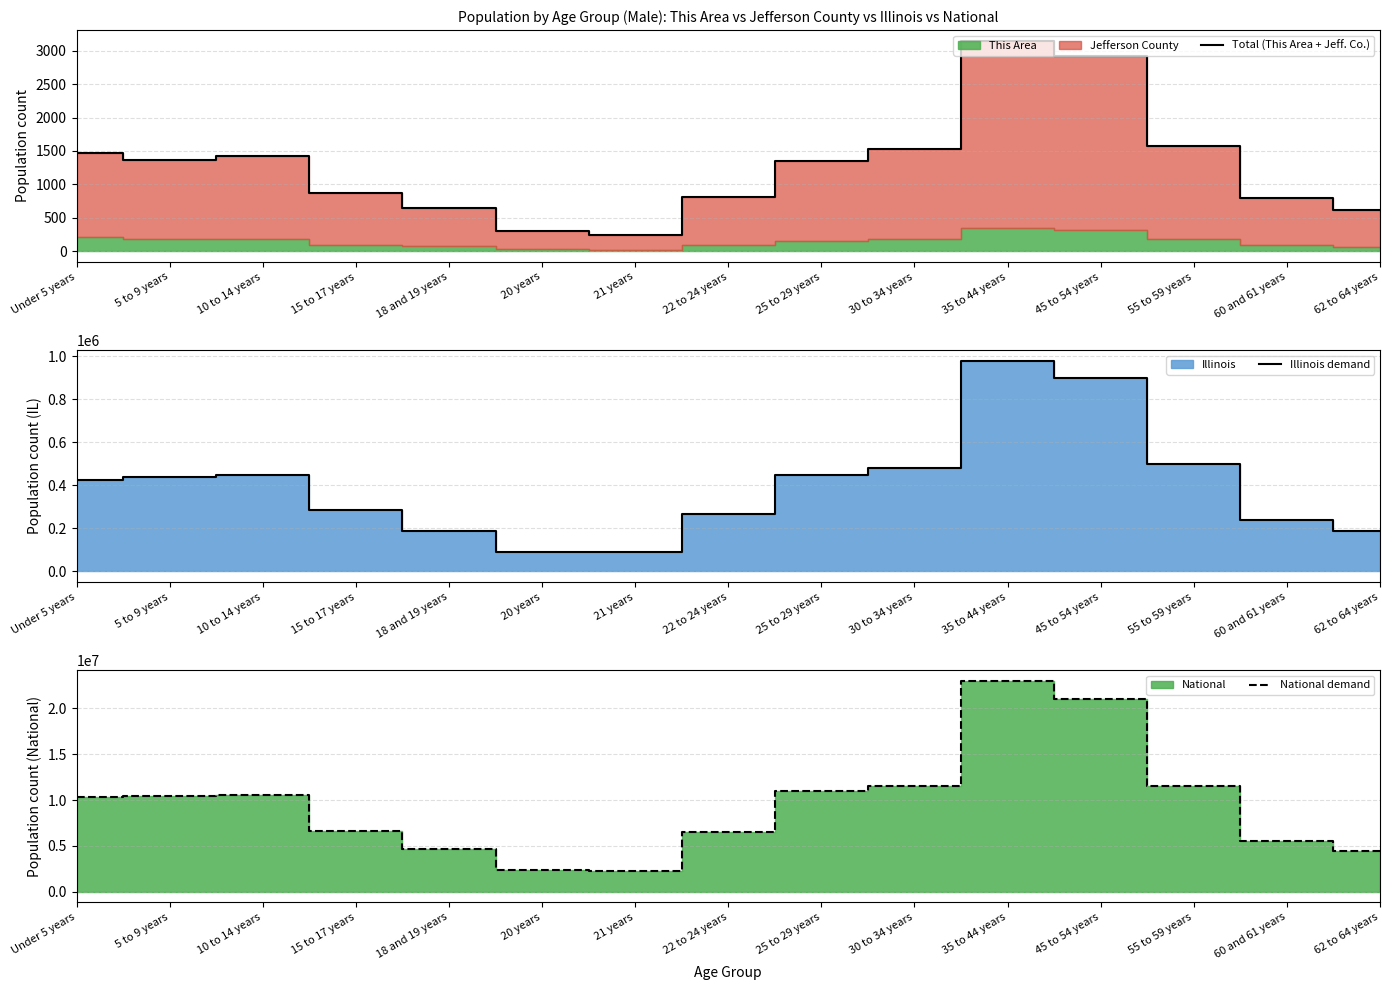

True or false: Total (This Area + Jeff. Co.) and Illinois demand intersect in this chart.

False